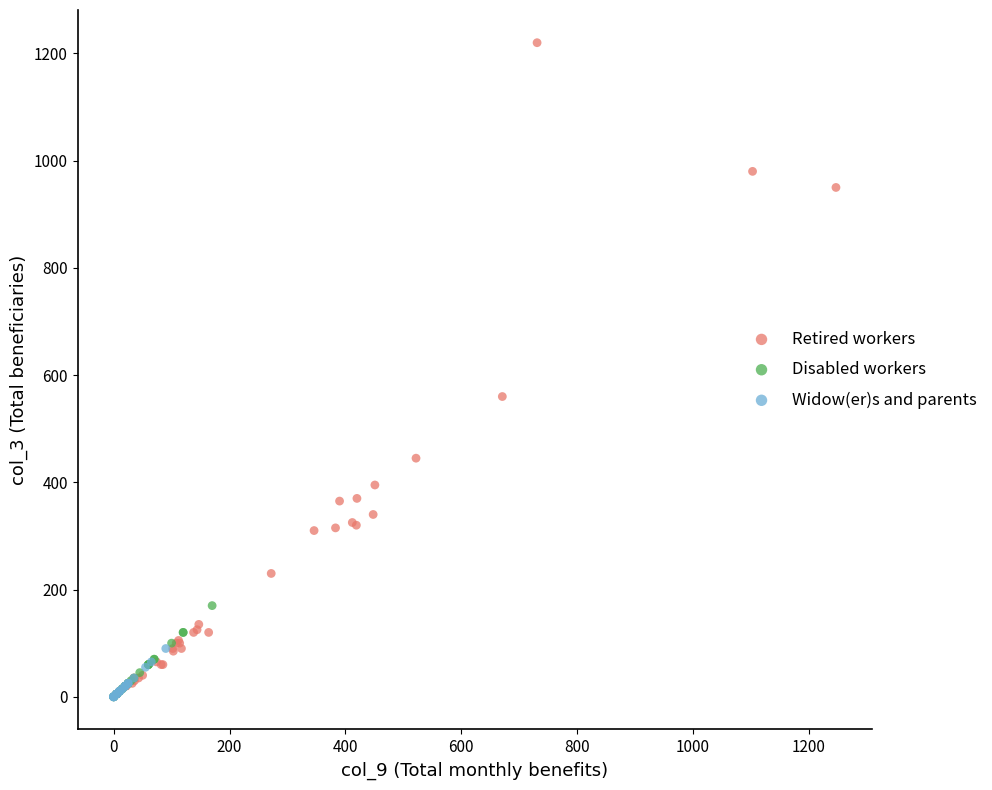

Which series contains the highest Y value?

Retired workers